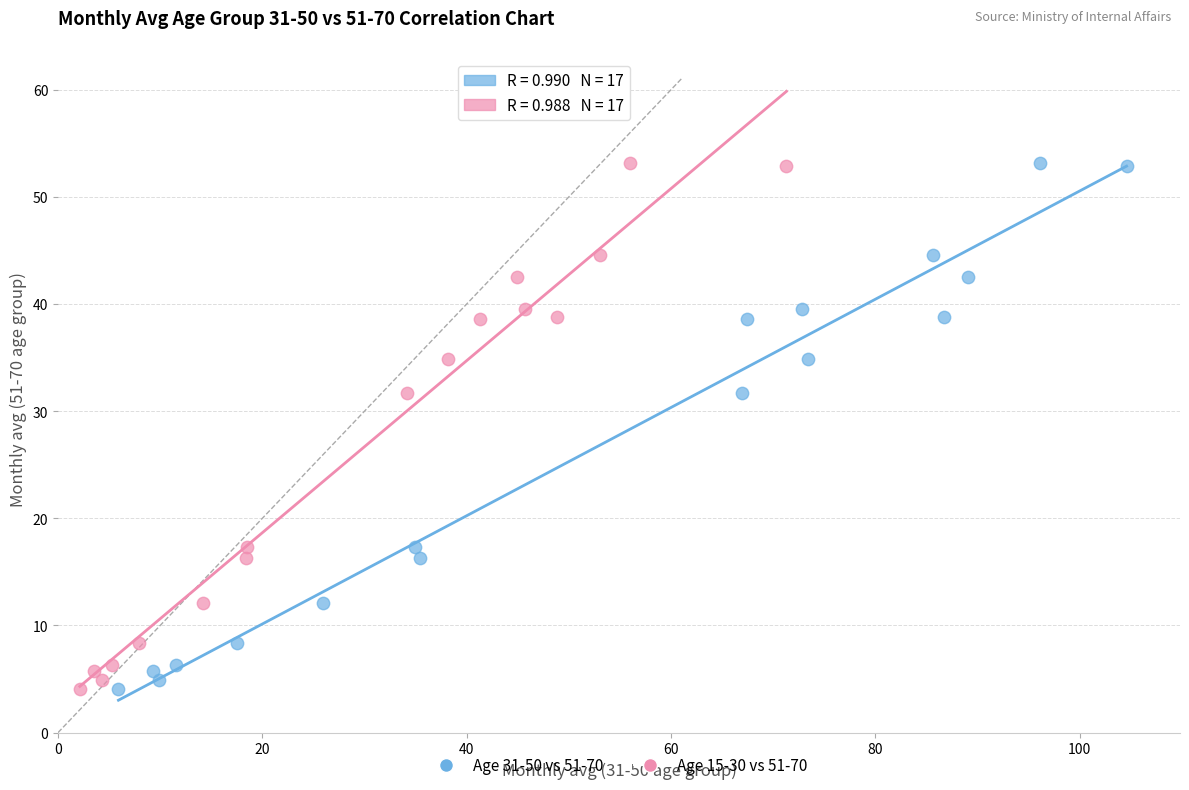

What are all the series names shown in the legend?

Age 31-50 vs 51-70, Age 15-30 vs 51-70